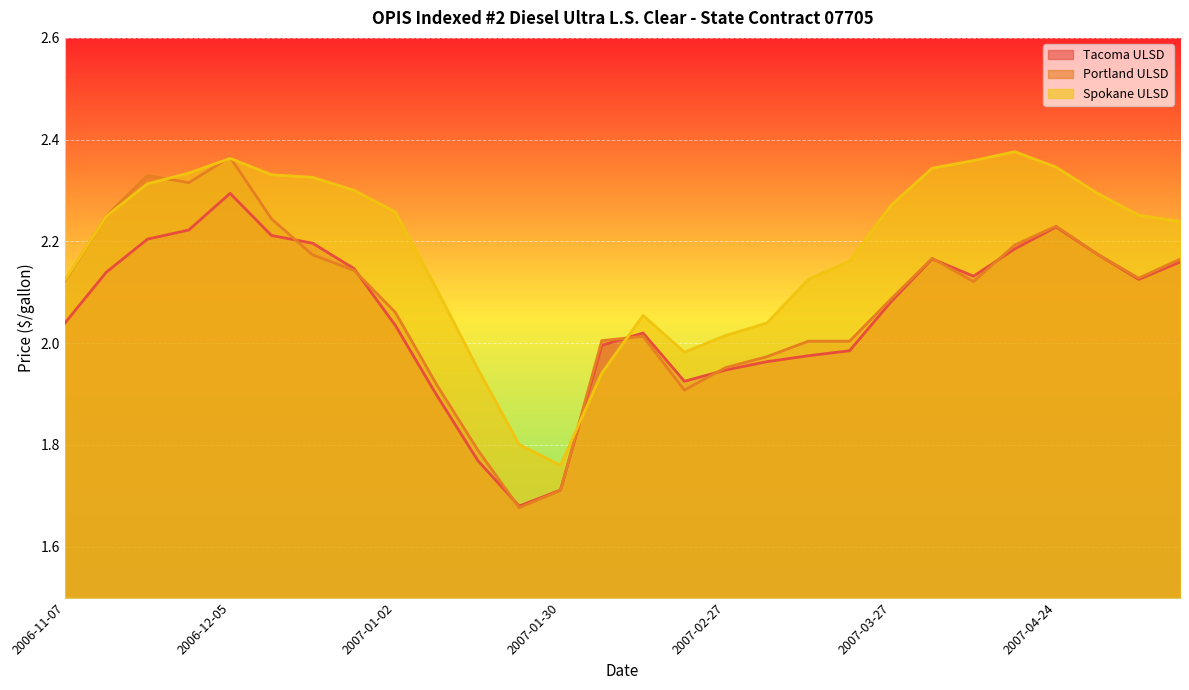

What are all the series names shown in the legend?

Tacoma ULSD, Portland ULSD, Spokane ULSD